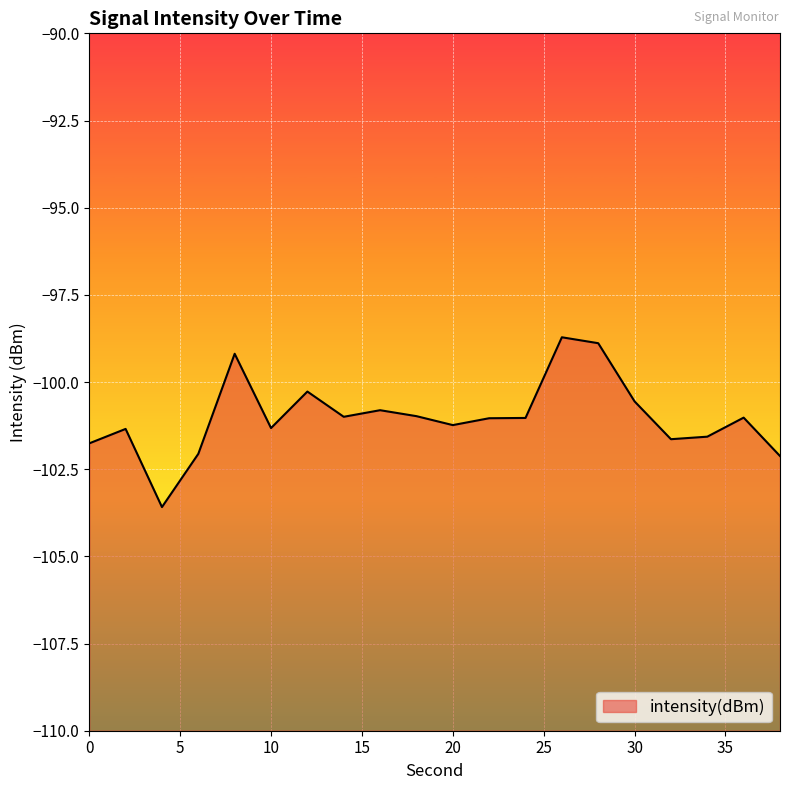

Does the chart display data point markers on the line(s)?

No